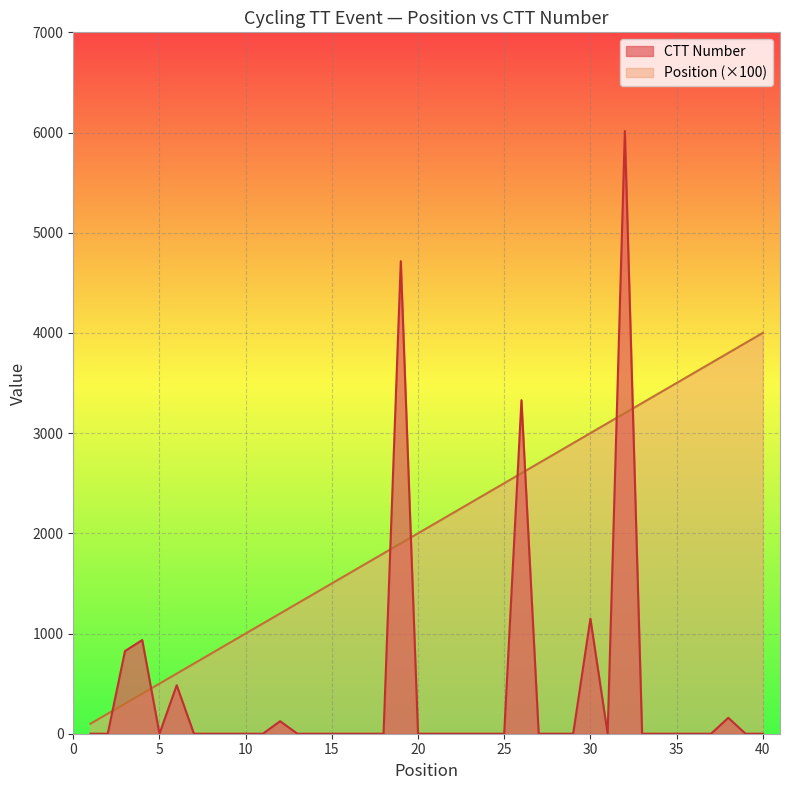

Reading left to right, list all the values displayed in this chart.

Position: 1=100	2=200	3=300	4=400	5=500	6=600	7=700	8=800	9=900	10=1000	11=1100	12=1200	13=1300	14=1400	15=1500	16=1600	17=1700	18=1800	19=1900	20=2000	21=2100	22=2200	23=2300	24=2400	25=2500	26=2600	27=2700	28=2800	29=2900	30=3000	31=3100	32=3200	33=3300	34=3400	35=3500	36=3600	37=3700	38=3800	39=3900	40=4000
CTT Number: 1=0	2=0	3=825	4=935	5=0	6=484	7=0	8=0	9=0	10=0	11=0	12=125	13=0	14=0	15=0	16=0	17=0	18=0	19=4716	20=0	21=0	22=0	23=0	24=0	25=0	26=3329	27=0	28=0	29=0	30=1148	31=0	32=6015	33=0	34=0	35=0	36=0	37=0	38=159	39=0	40=0